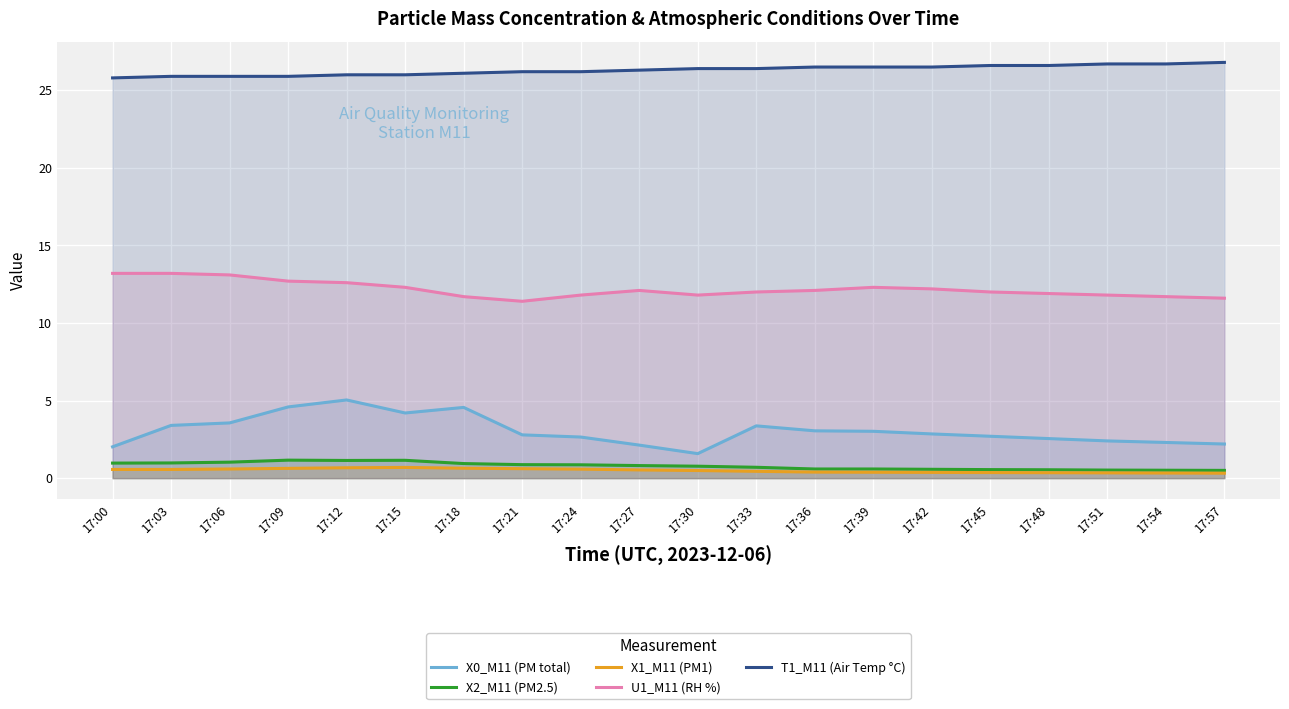

What is the approximate value of X1_M11 (PM1) at 17:06?

0.6